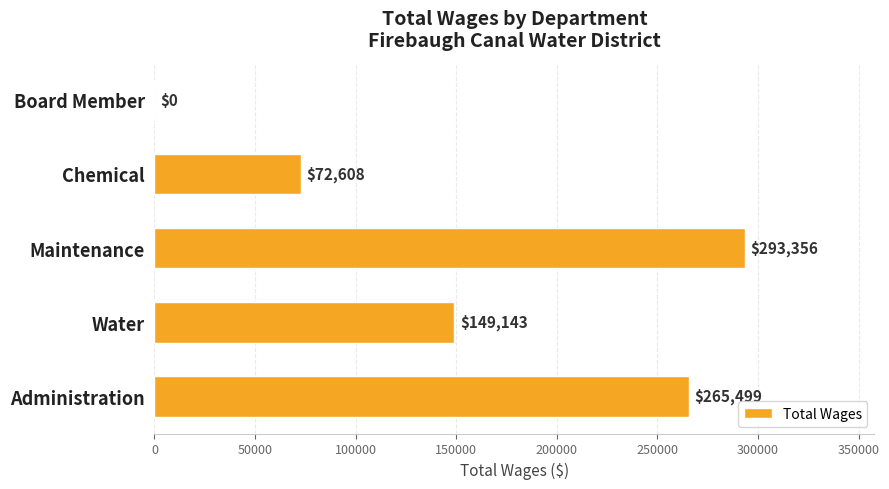

The chart shows a value of 99032 at Chemical. True or false?

False